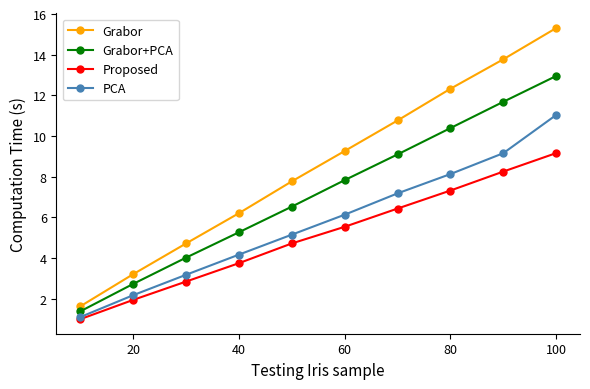

What is the maximum value for PCA?

11.0